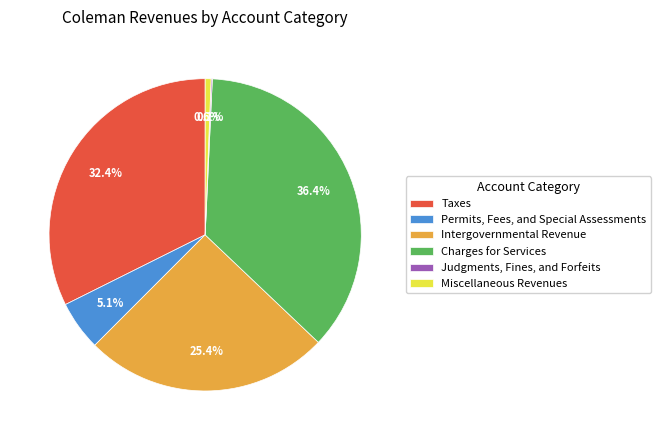

True or false: Miscellaneous Revenues accounts for 9% of the total.

False